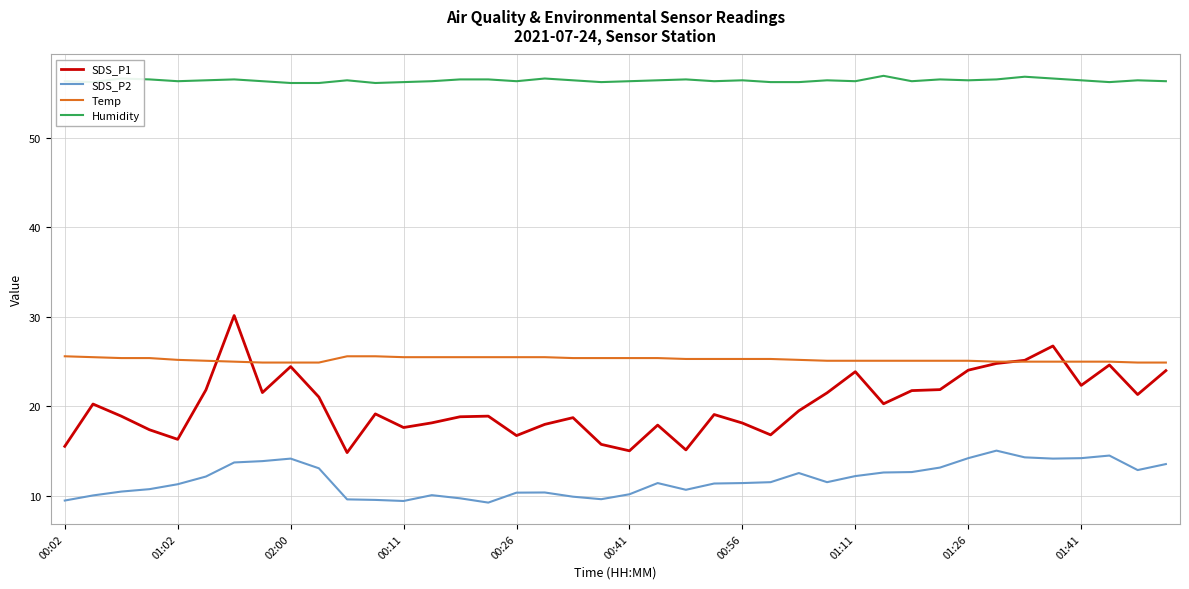

What is the maximum value shown in the chart?

56.9